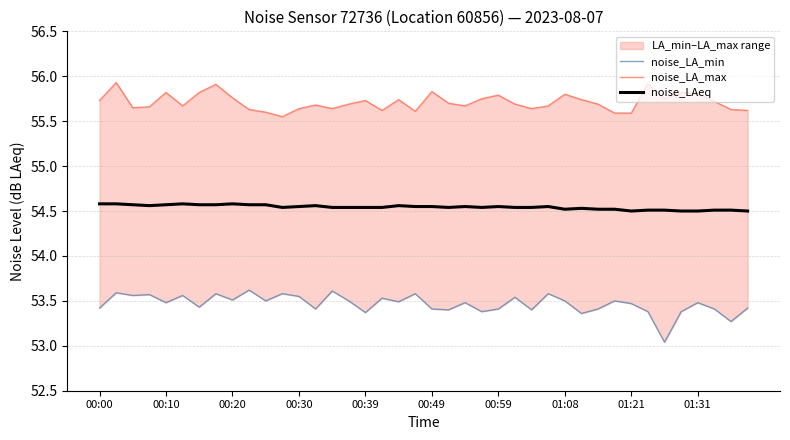

The value of noise_LAeq at 01:31 is 35.6. True or false?

False